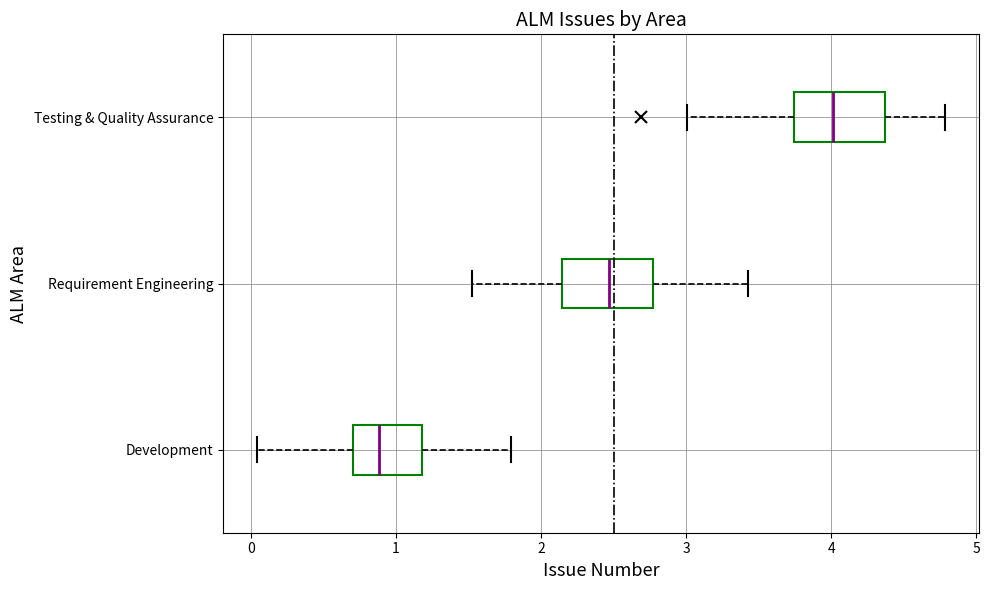

Reading bottom to top, transcribe this box plot: for each box, give where its median line is, the range the box spans, and where its two whiskers end, as read against the x-axis. The values are not printed on the chart, so give them approximately, as read against the axis.

Development: median 0.9, box 0.7 to 1.2, whiskers 0.0 to 1.8
Requirement Engineering: median 2.5, box 2.1 to 2.8, whiskers 1.5 to 3.4
Testing & Quality Assurance: median 4.0, box 3.7 to 4.4, whiskers 3.0 to 4.8